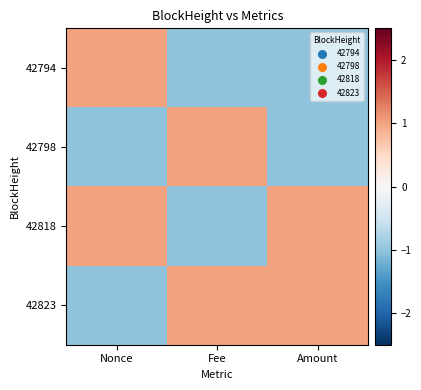

At which category does the chart reach its peak across all series?

Nonce